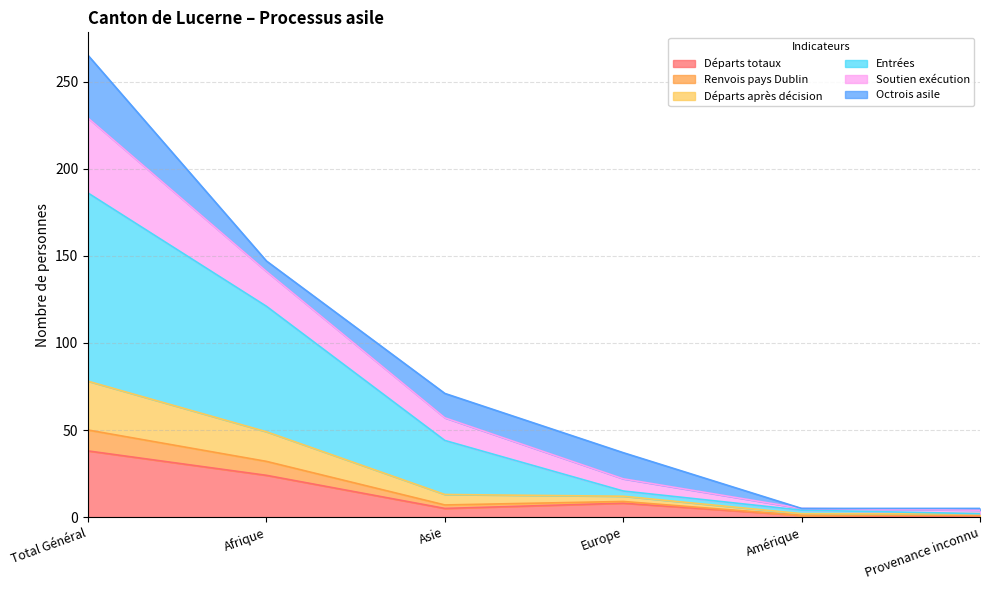

What is the label of the 3rd point from the left?

Asie